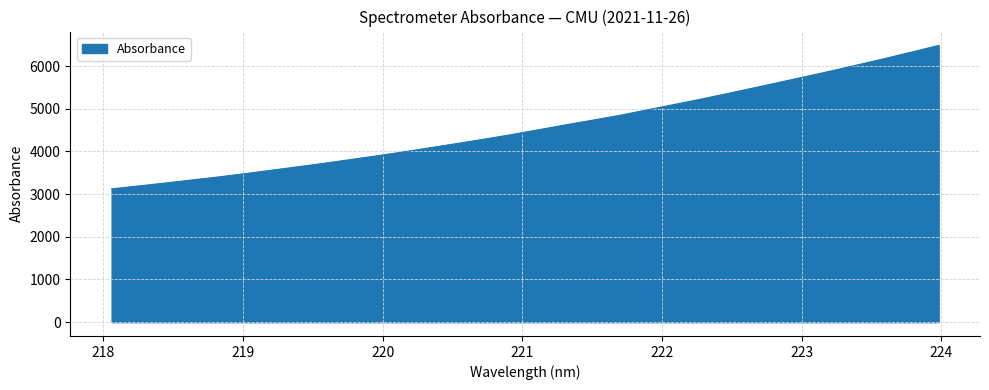

What is the difference between the maximum and minimum values?

3363.2